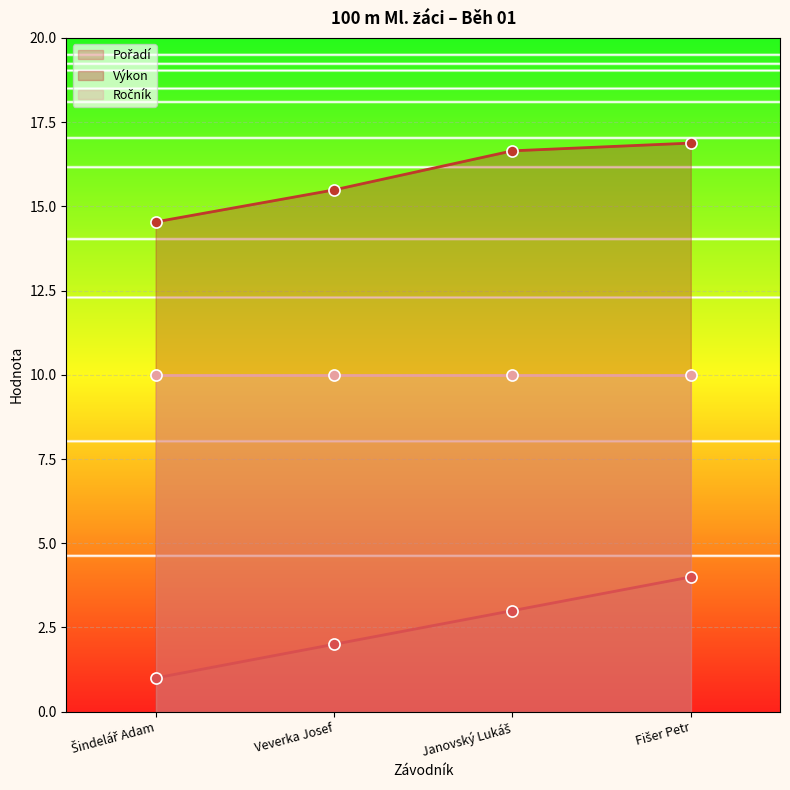

True or false: Pořadí and Výkon cross at least once.

False